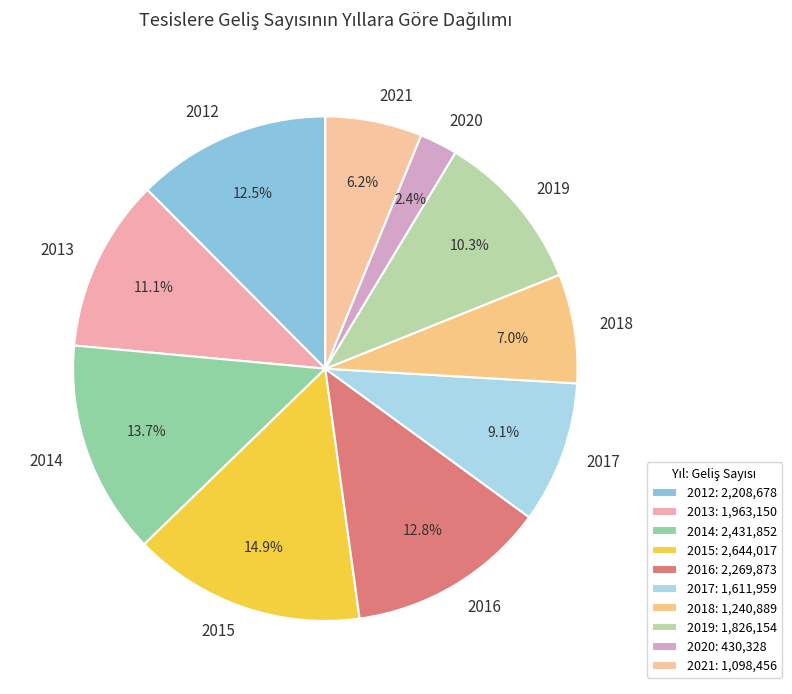

Count the number of slices in the pie.

10